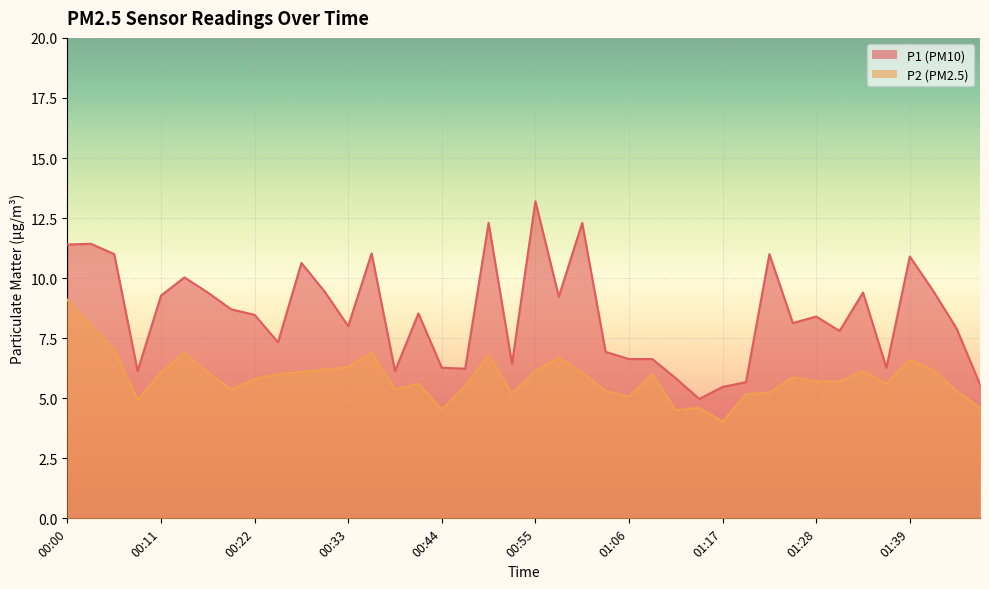

Which series has the largest range (max minus min)?

P1